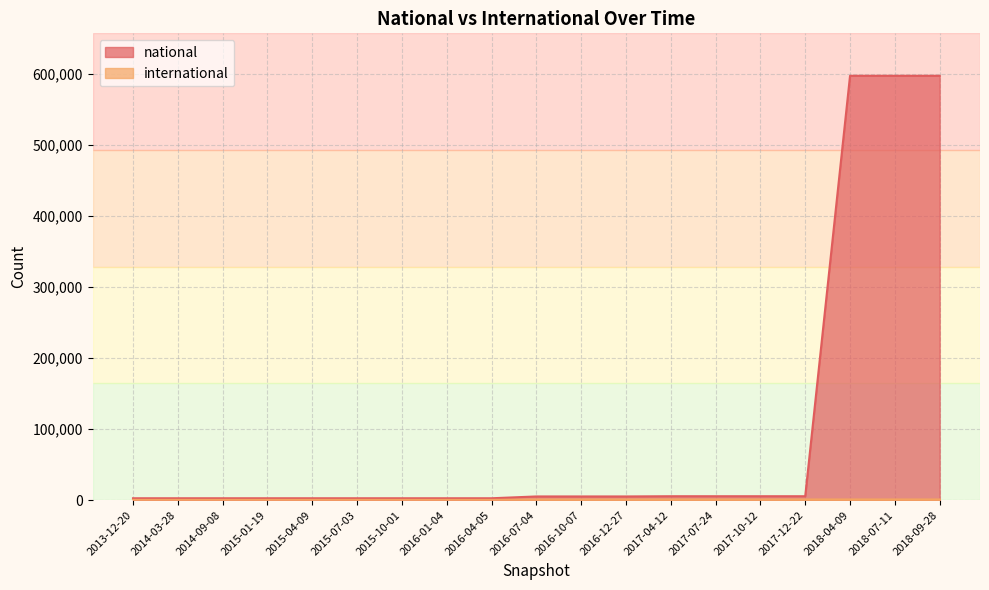

The international series shows 1006 at 2017-12-22. True or false?

True